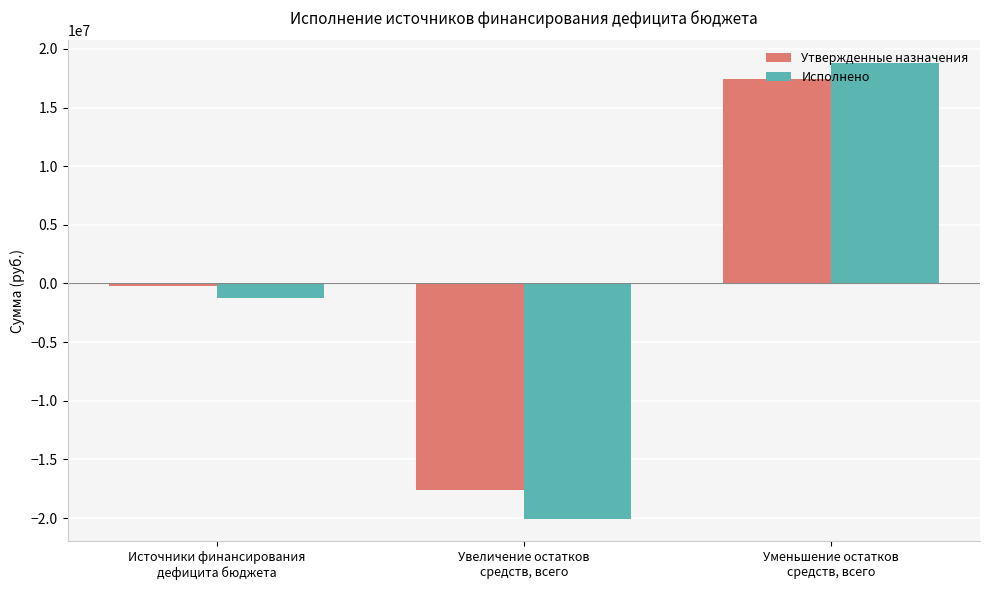

At which label does Исполнено first exceed -1266709?

Уменьшение остатков
средств, всего